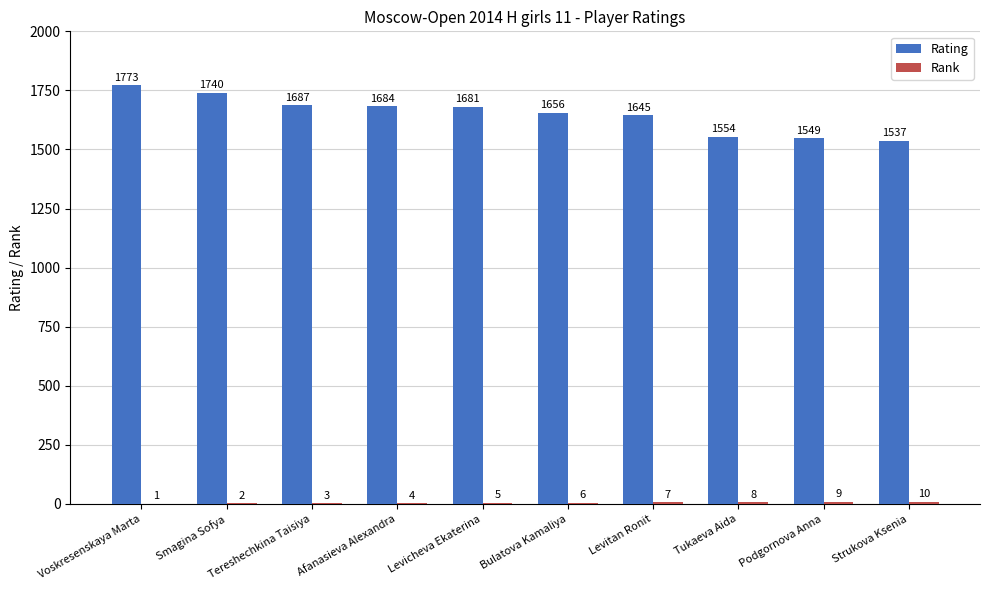

The value of Rating at Smagina Sofya is 1740. True or false?

True